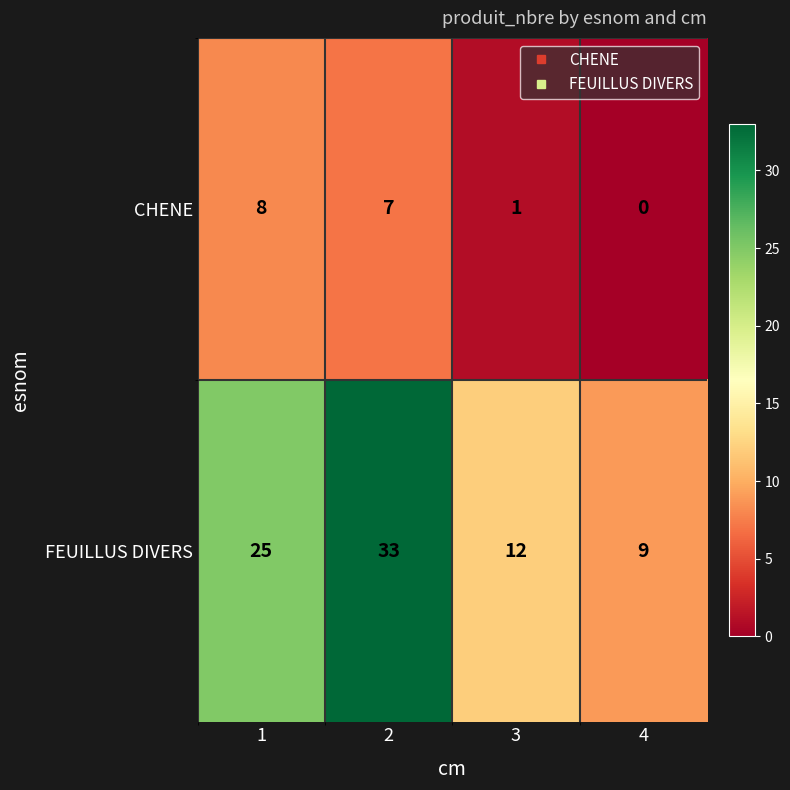

What is the difference between the highest and lowest values at 3?

11